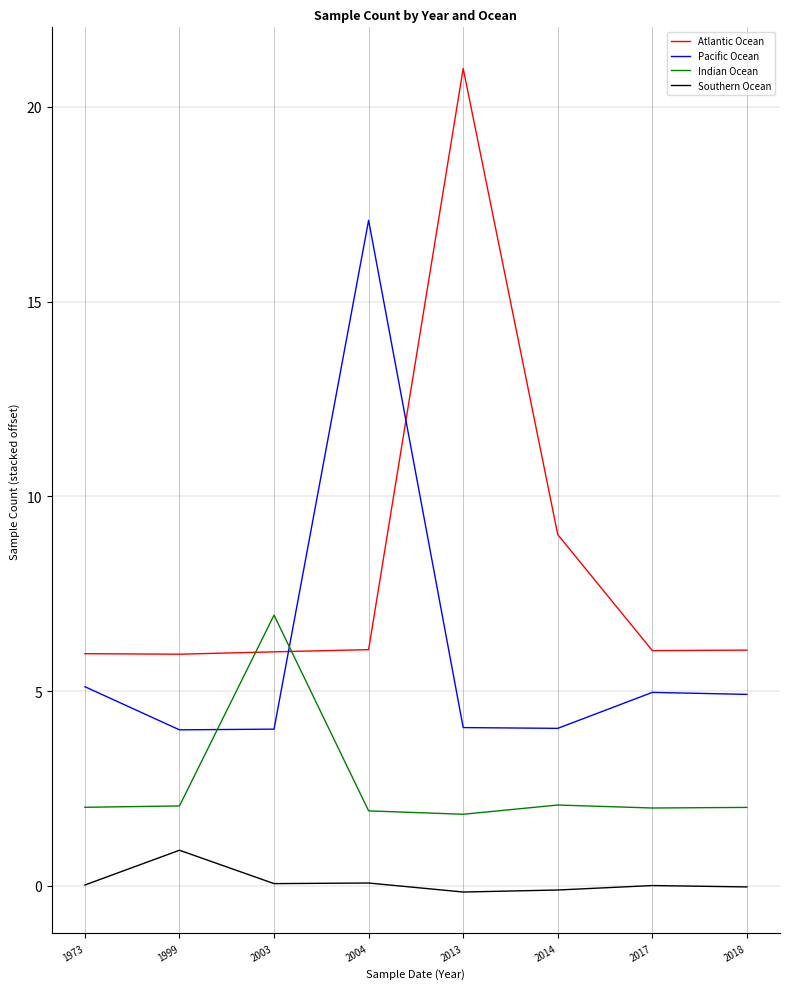

The value of Pacific Ocean at 2017 is 5.0. True or false?

True